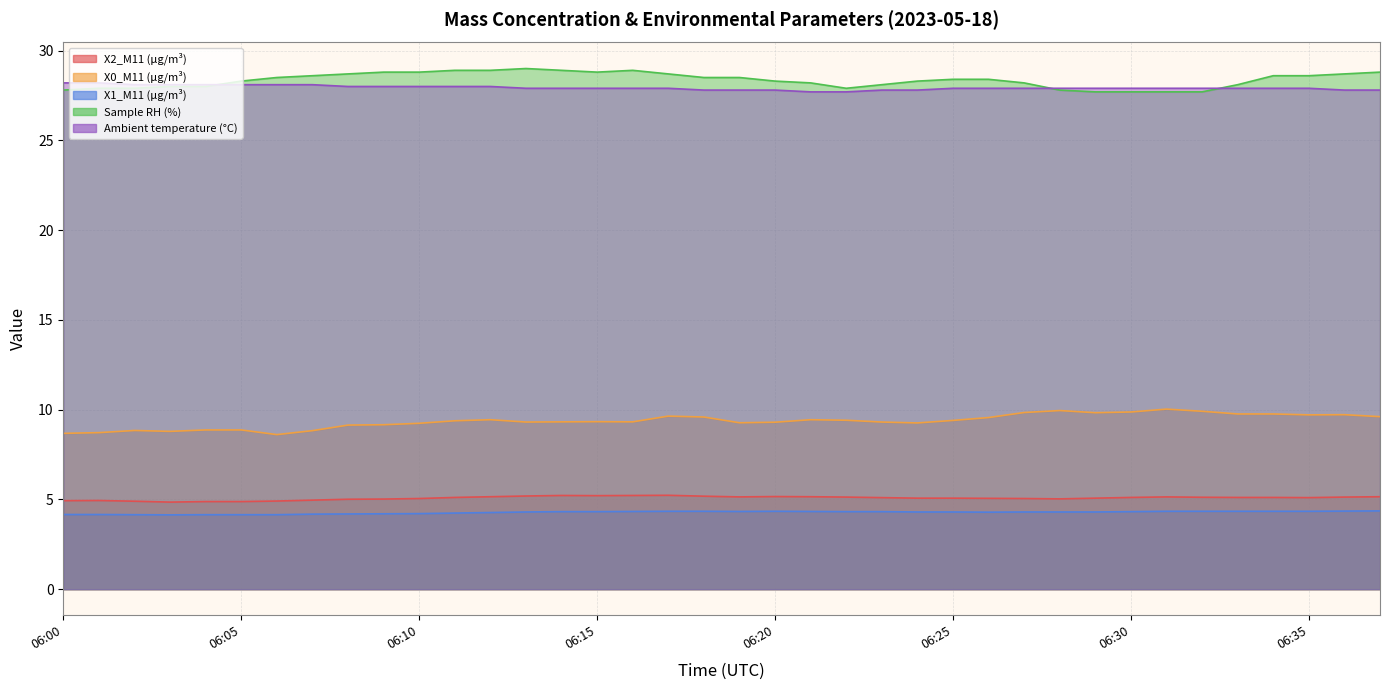

The X1_M11 (μg/m³) series shows 6.7 at 06:02. True or false?

False